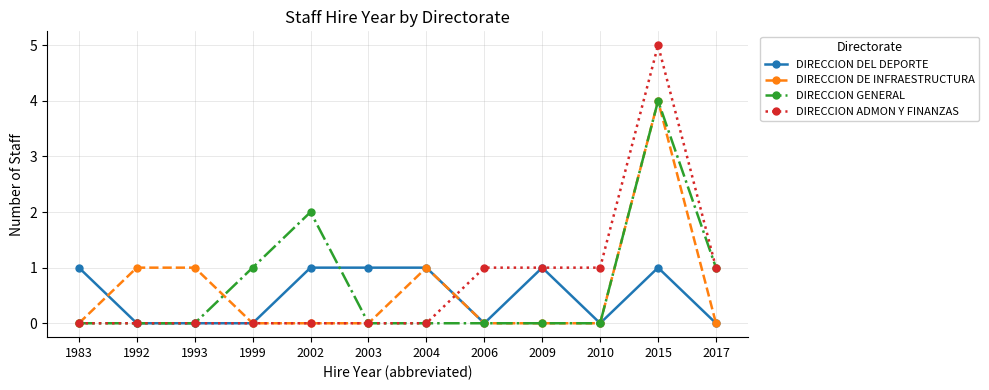

In DIRECCION GENERAL, how many points are higher than both neighbors (excluding endpoints)?

2